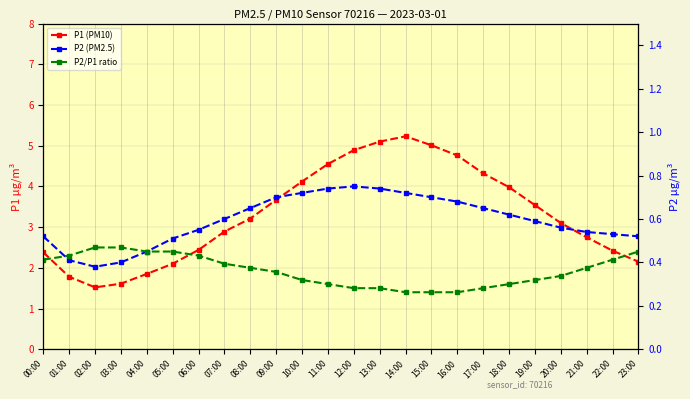

At which category is the sum across all series the highest?

14:00